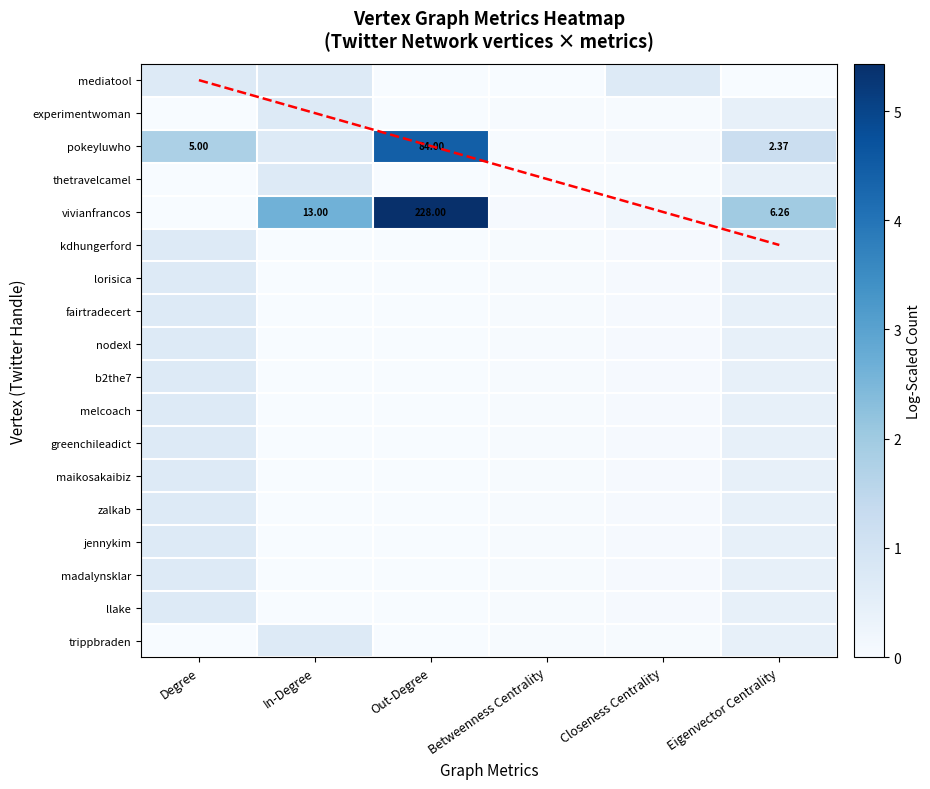

What is the total value across all series at Closeness Centrality?

1.7